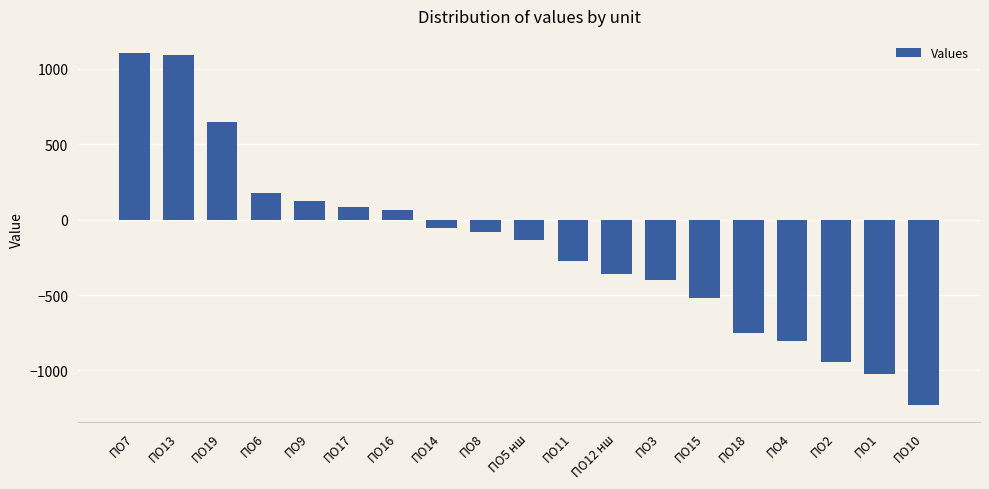

At which label does the data first exceed -133?

ПО7